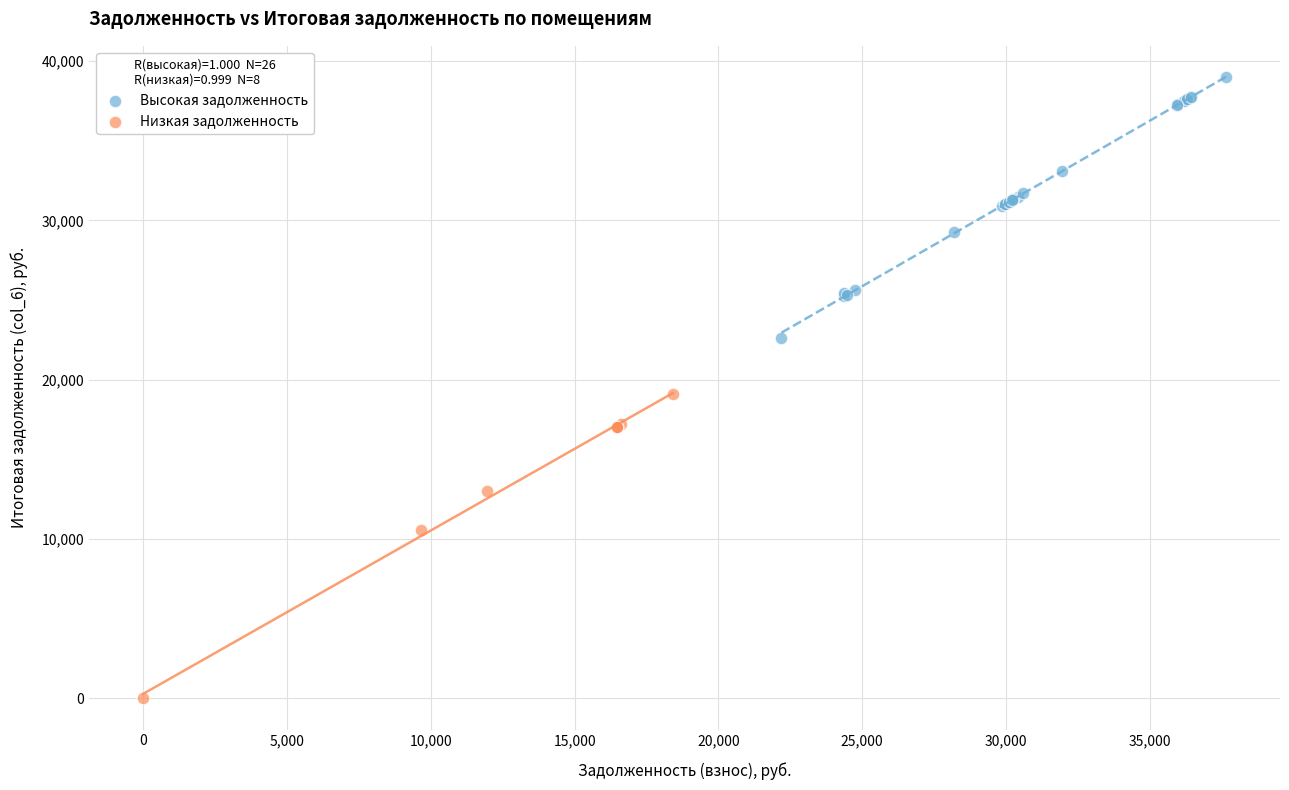

Which series reaches the maximum Y coordinate?

Высокая задолженность